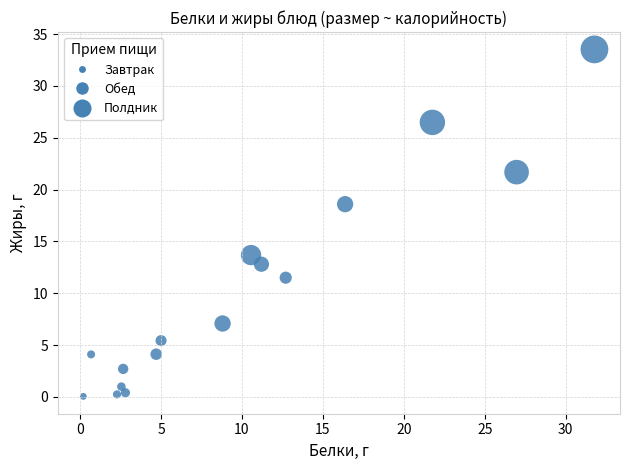

What is the range of X values (max minus min)?

31.6